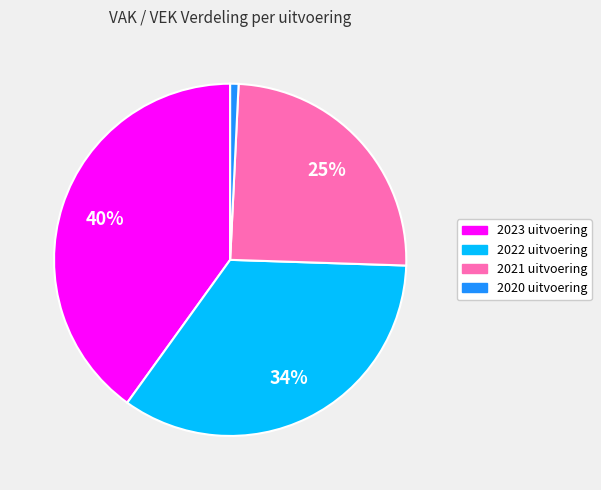

What is the largest slice in the pie chart?

2023 uitvoering